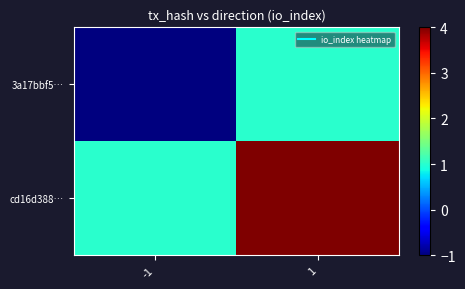

What is the smallest value displayed?

-1